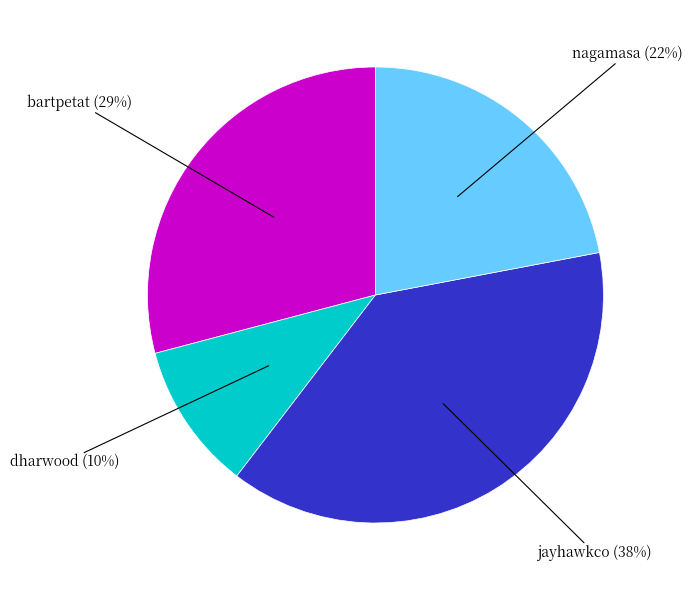

To the nearest percent, what is the difference between the largest and smallest slice percentages?

28%